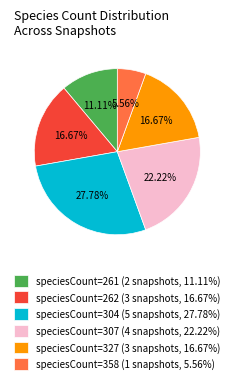

What is the ratio of the value at speciesCount=261 (2 snapshots, 11.11%) to the value at speciesCount=327 (3 snapshots, 16.67%)?

0.7